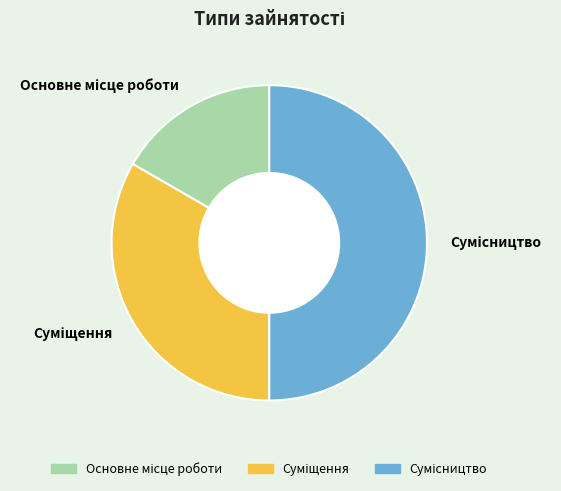

How many segments does this pie chart have?

3